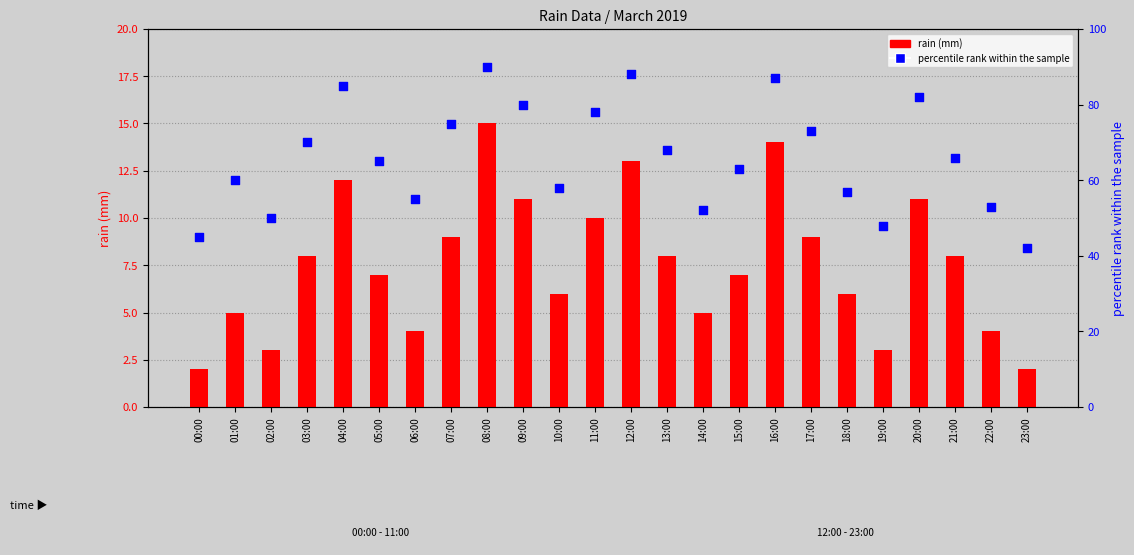

Which series contains the highest Y value?

percentile rank within the sample